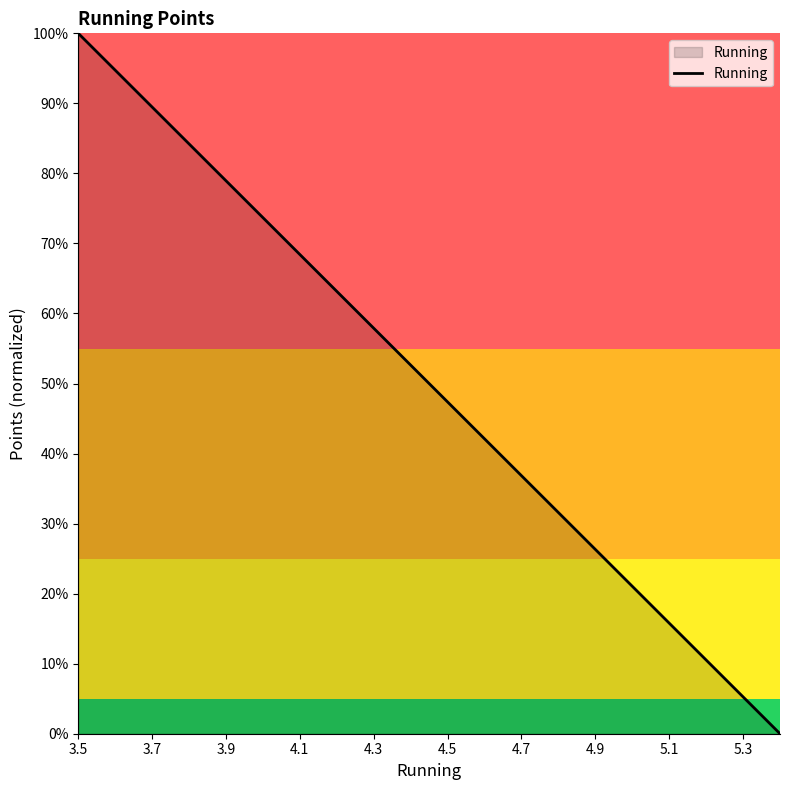

What is the maximum value shown in the chart?

1.0